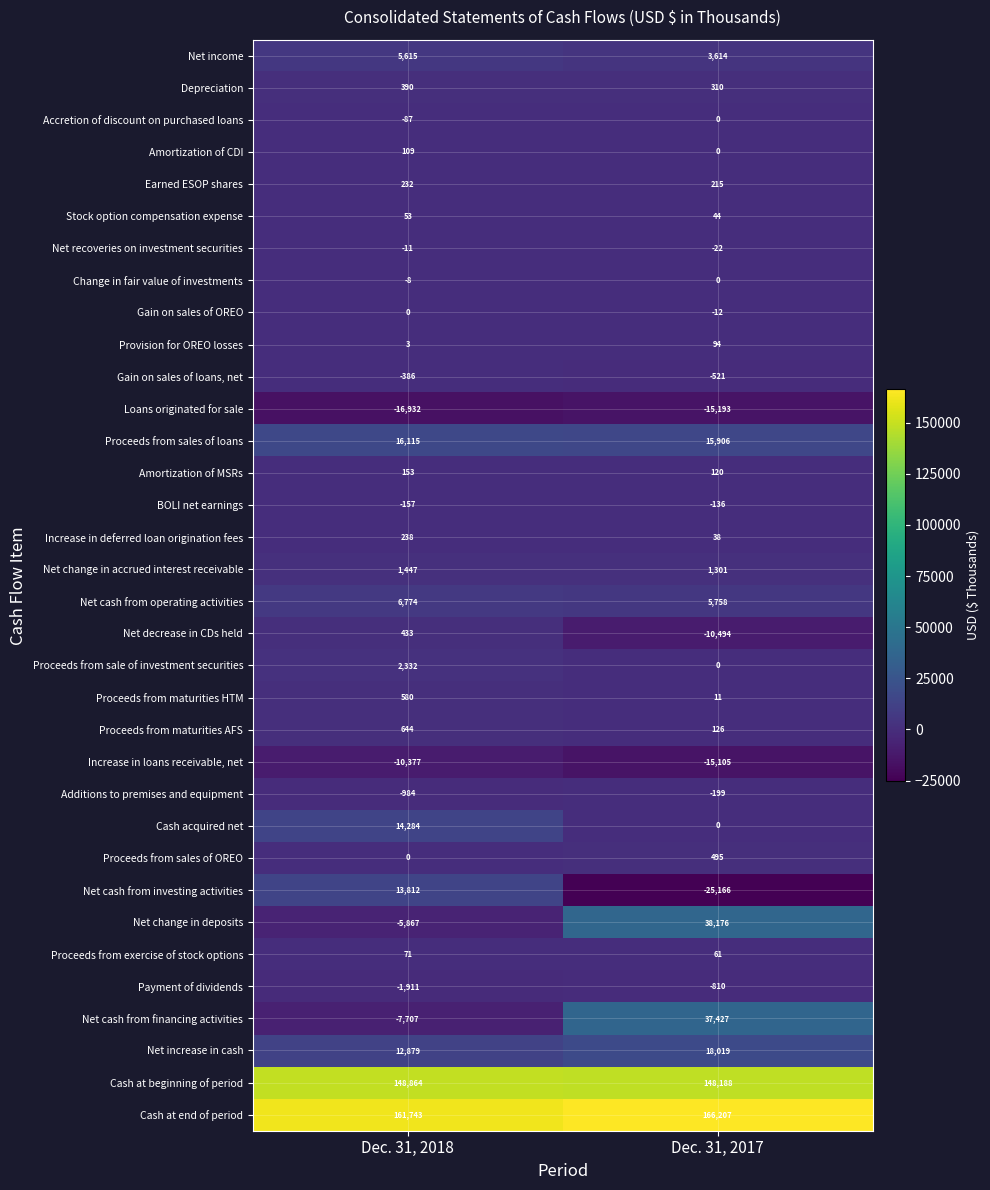

Which series changed the most between Dec. 31, 2018 and Dec. 31, 2017?

Net cash from financing activities